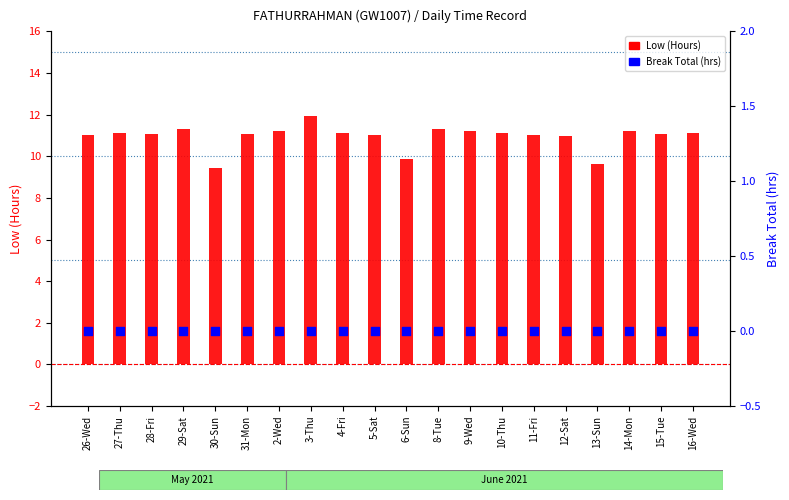

What are all the series names shown in the legend?

Low (Hours), Break Total (hrs)